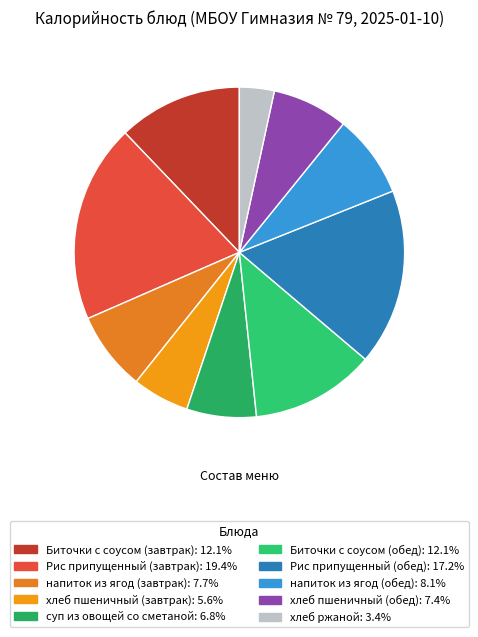

Count the number of slices in the pie.

10